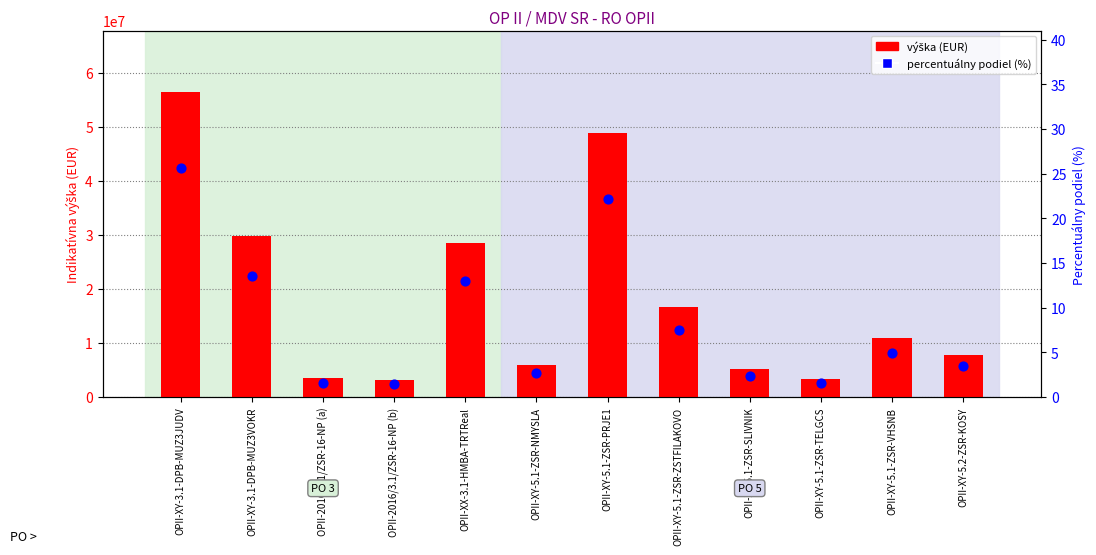

What is the total value across all series at OPII-XY-5.1-ZSR-PRJE1?

48799280.1